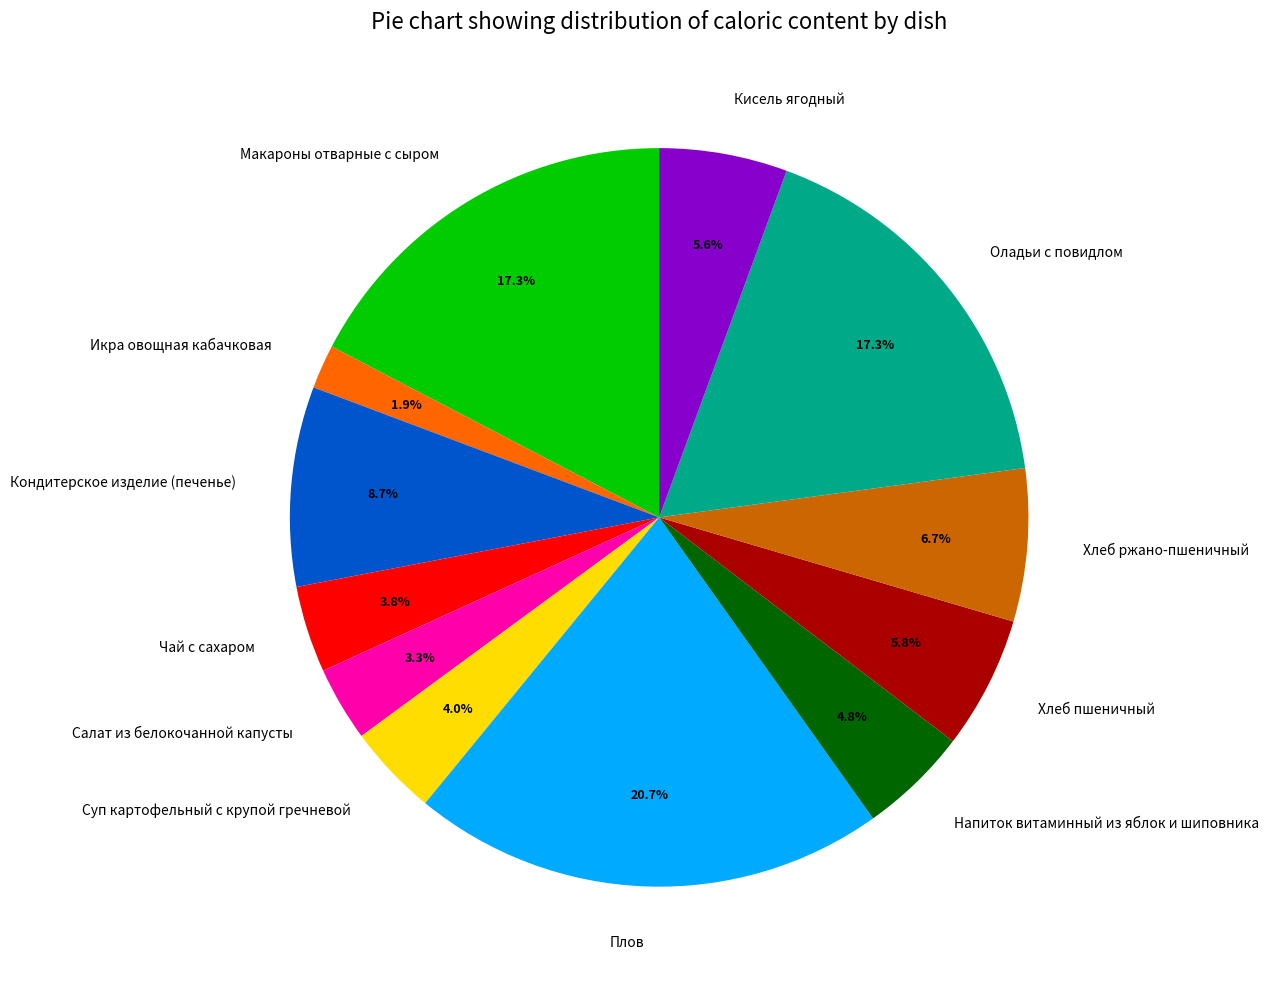

What percentage is NOT represented by Оладьи с повидлом?

82.7%